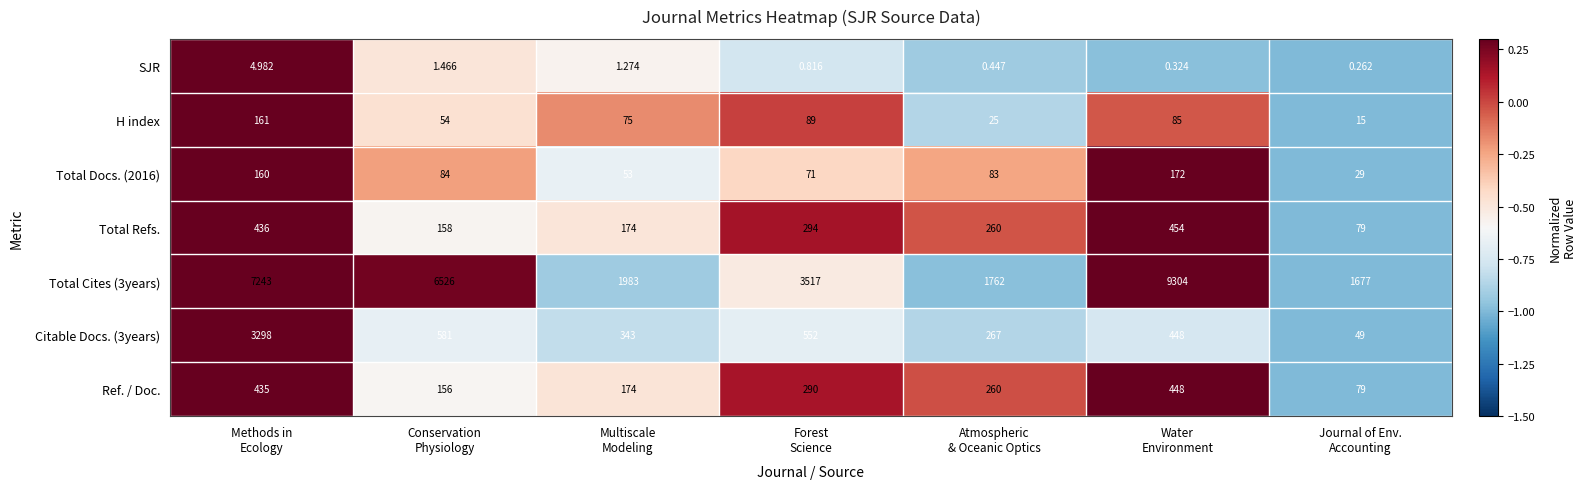

At how many categories does at least one series exceed 0?

7